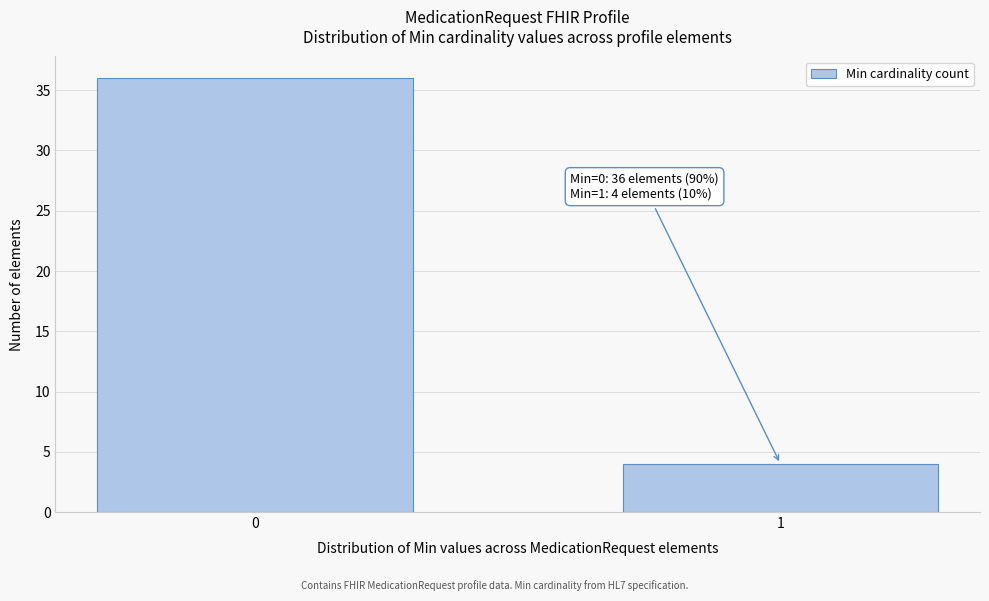

Reading left to right, what are all the values shown in this chart?

36	4